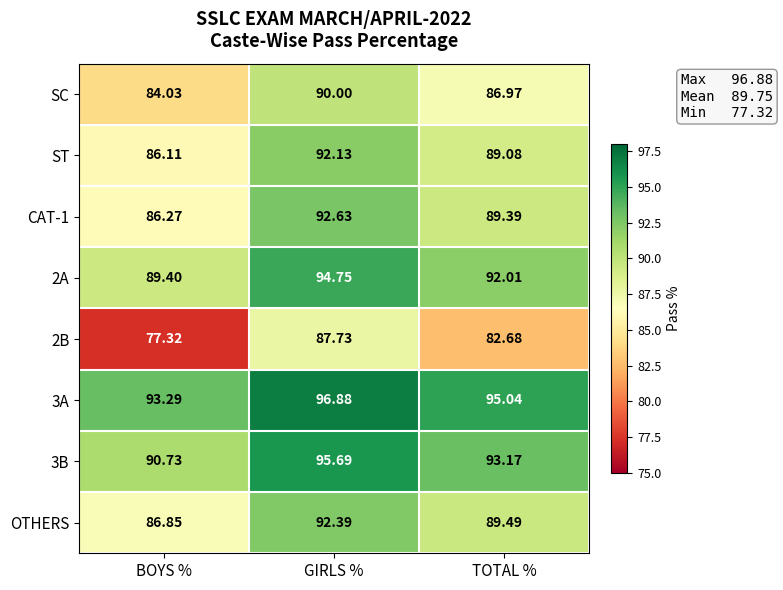

Which series has the largest total across all categories?

3A